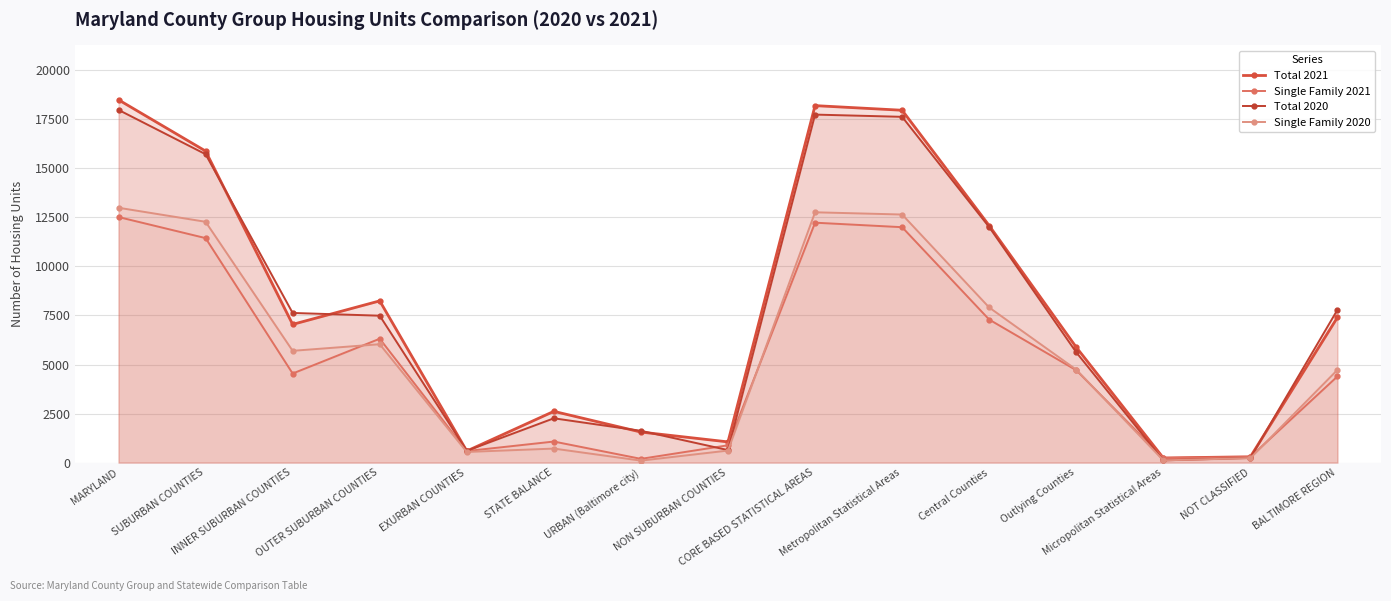

What is the difference between the maximum and minimum values in the Single Family 2021 series?

12329